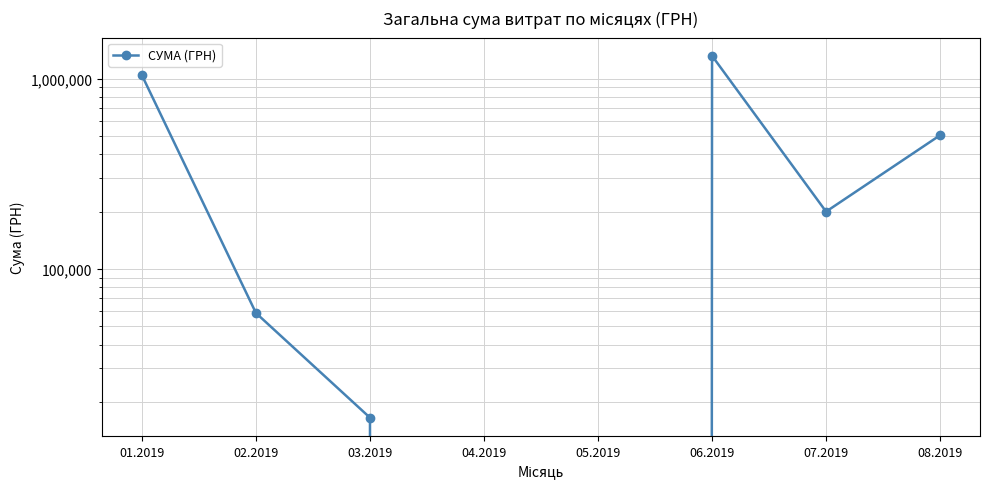

What is the change in value from 02.2019 to 07.2019?

+141288.7